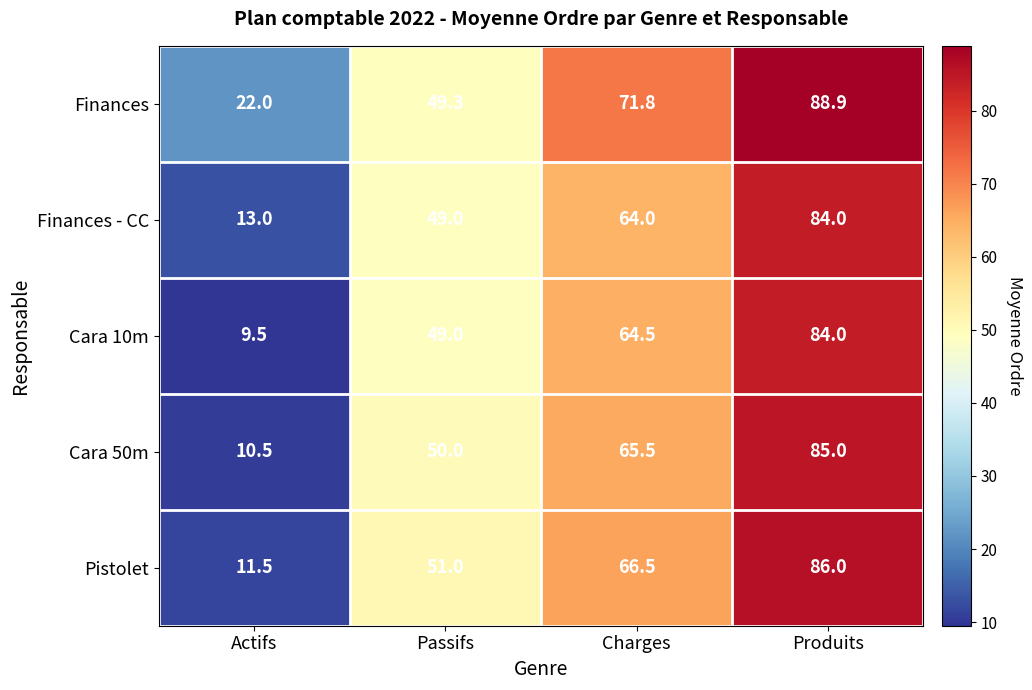

Which series changed the most between Passifs and Charges?

Finances